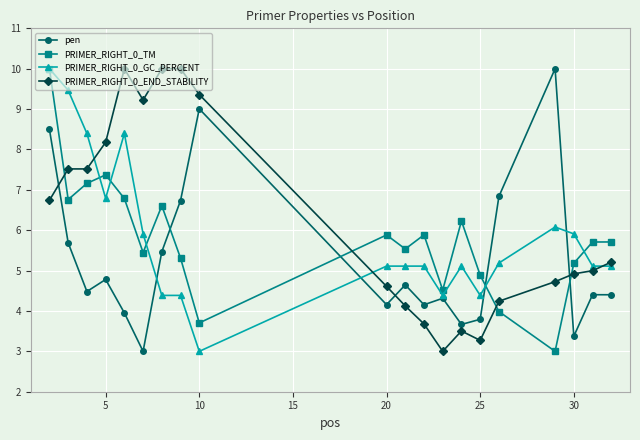

What is the value of the PRIMER_RIGHT_0_TM point at the 20th from the left?

5.7